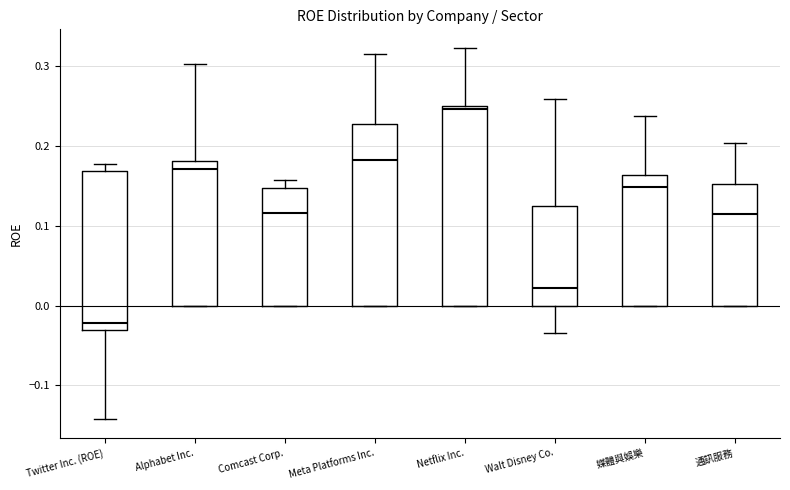

Which box has the lowest median line?

Twitter Inc. (ROE)